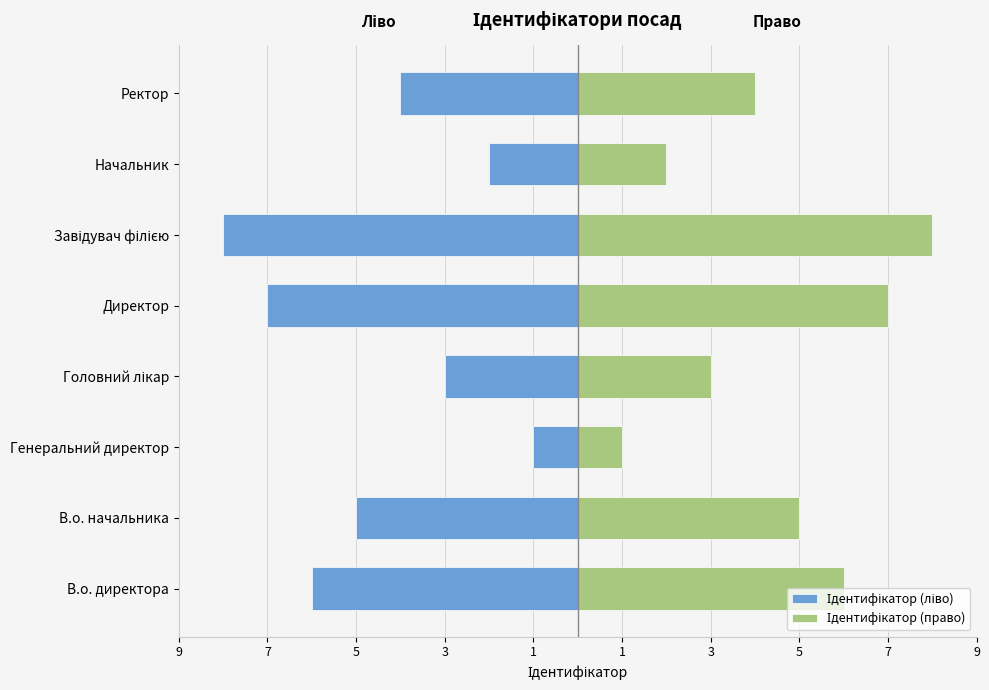

What is the difference between the highest and lowest values at 3?

6